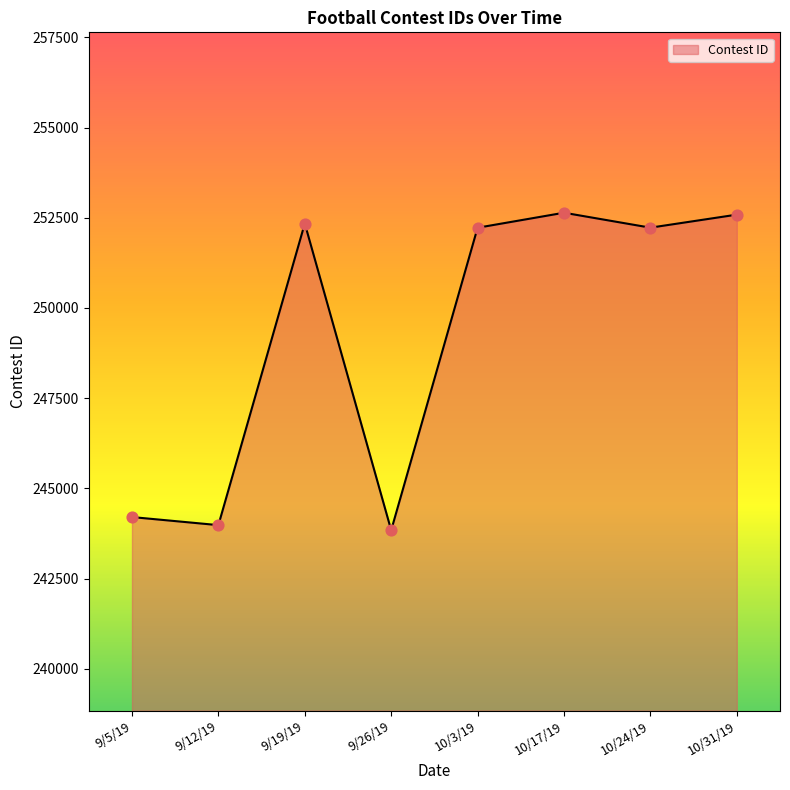

Approximately how many times larger is the value at 10/17/19 compared to 10/24/19?

1.0